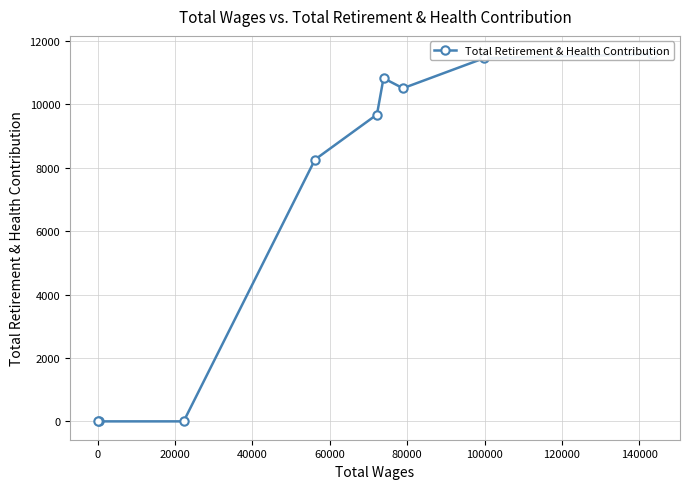

How many values exceed 9676?

4